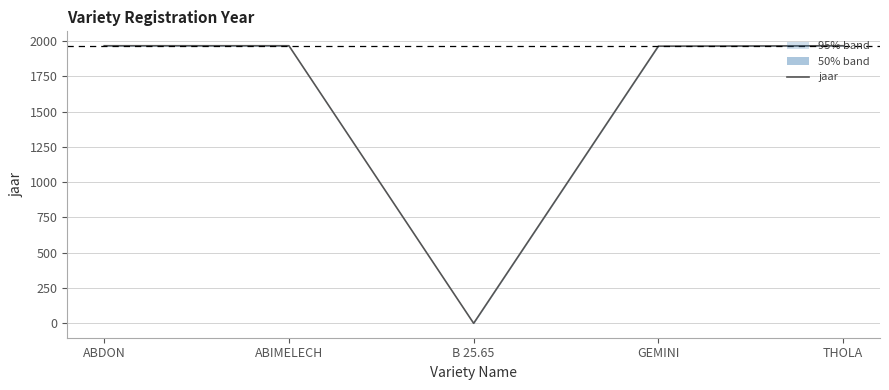

Where is the data nearest to the value 983?

GEMINI